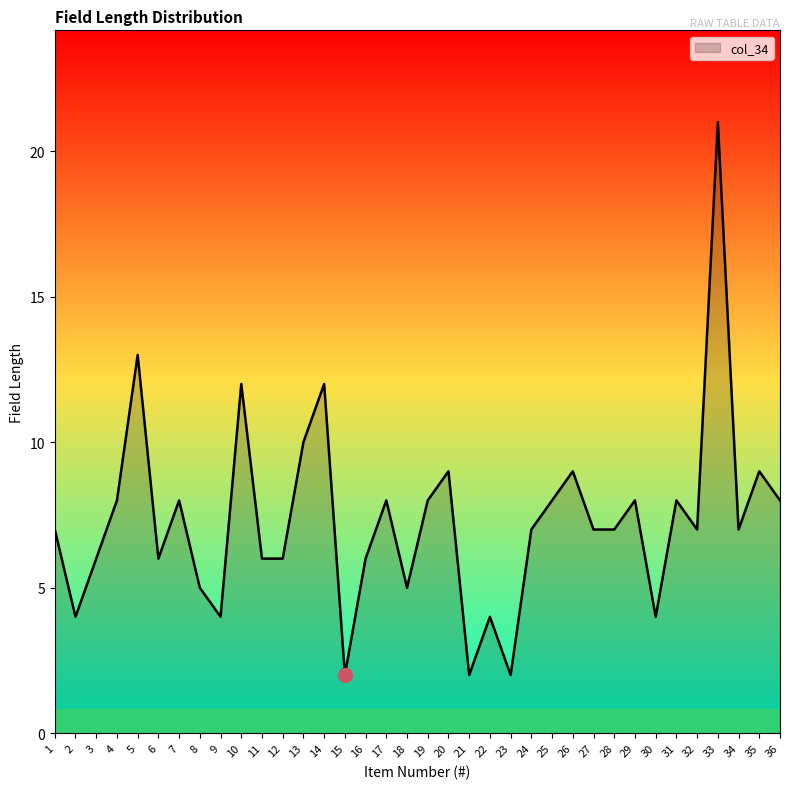

Approximately how many times larger is the value at 33 compared to 8?

4.2